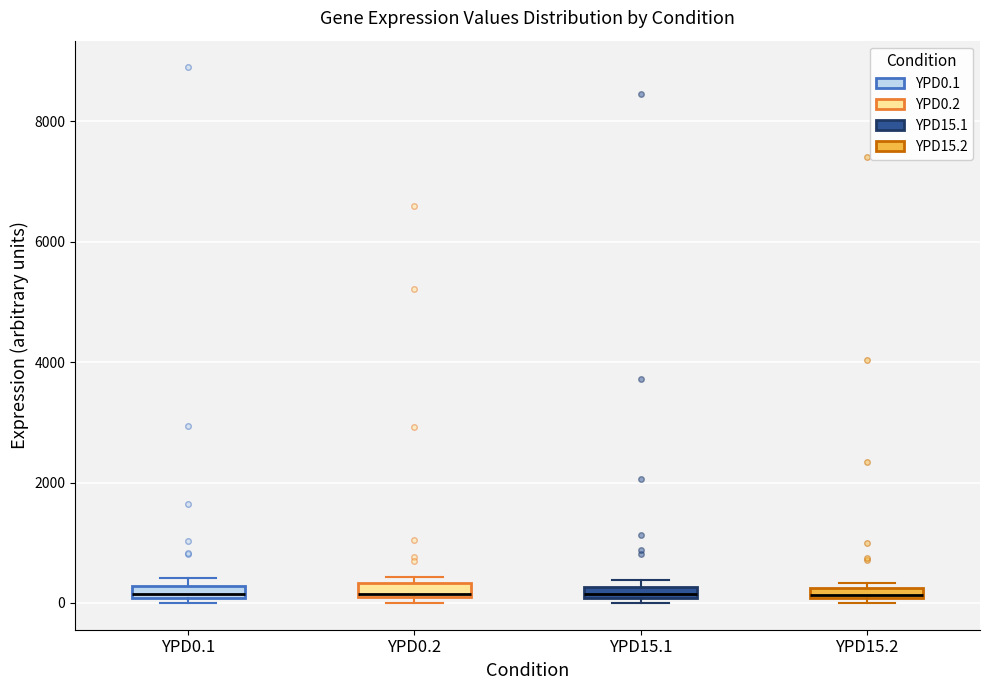

Where is the upper edge of the box for YPD0.1 on the y-axis? The values are not printed on the chart, so give them approximately, as read against the axis.

200